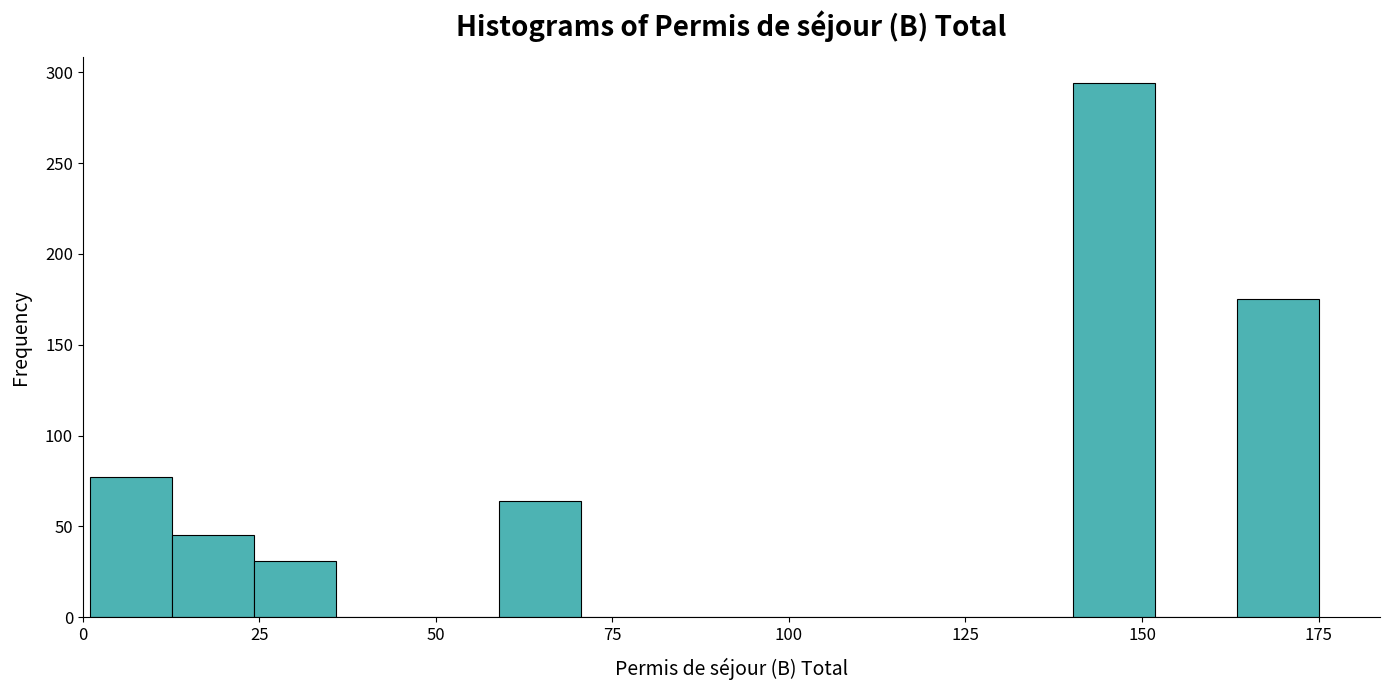

Around what value on the x-axis is the tallest bar? Give the approximate position of its centre, as read against the axis.

145